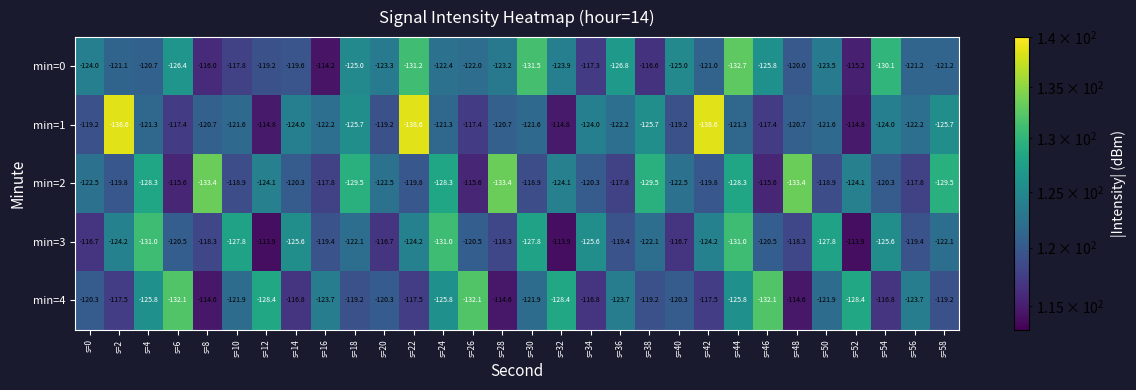

Between s=10 and s=32, which series saw the biggest shift?

min=3